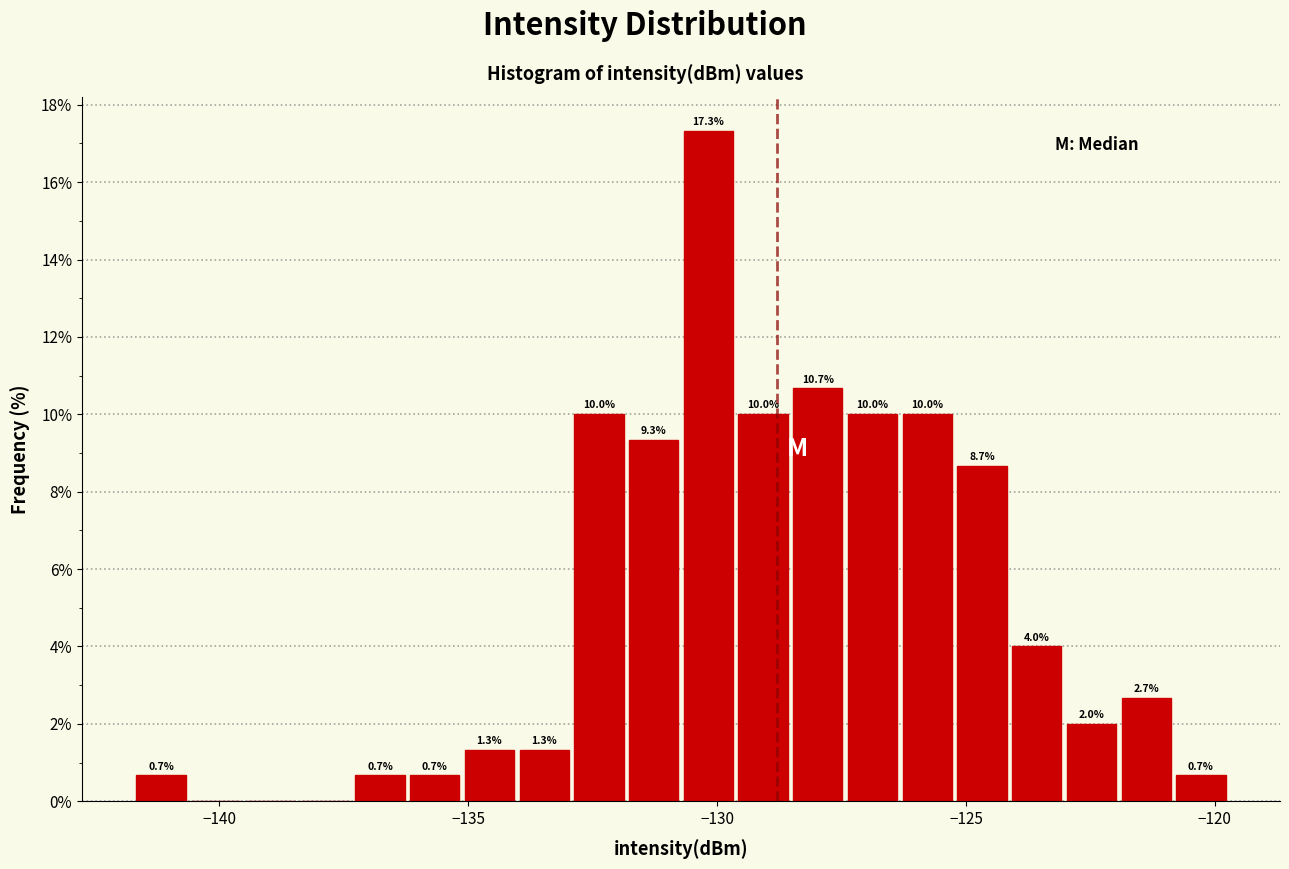

Around what value on the x-axis is the tallest bar? Give the approximate position of its centre, as read against the axis.

-130.0